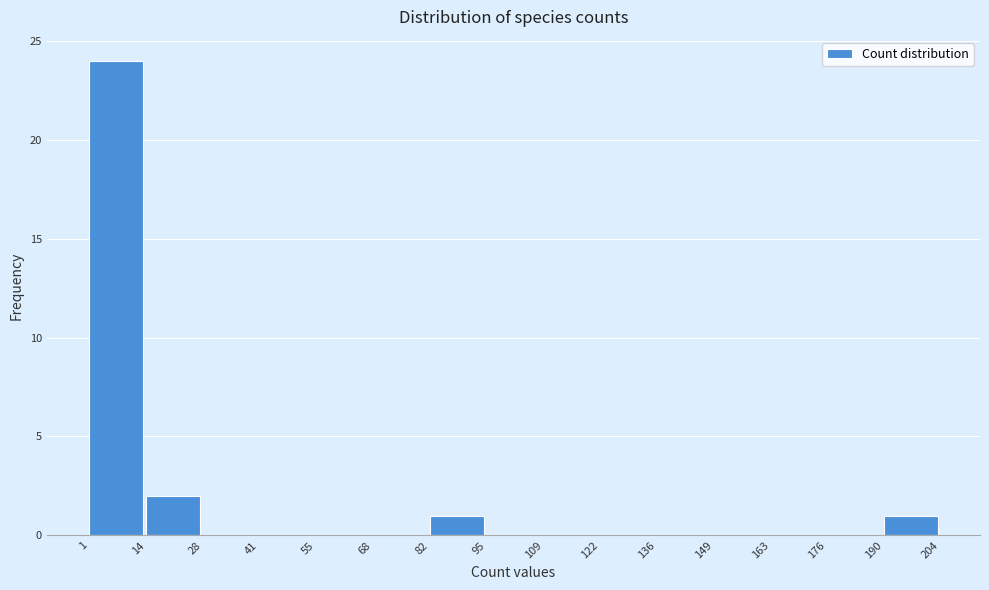

How tall is the bar that spans 14 to 28 on the x-axis? The values are not printed on the chart, so give them approximately, as read against the axis.

2